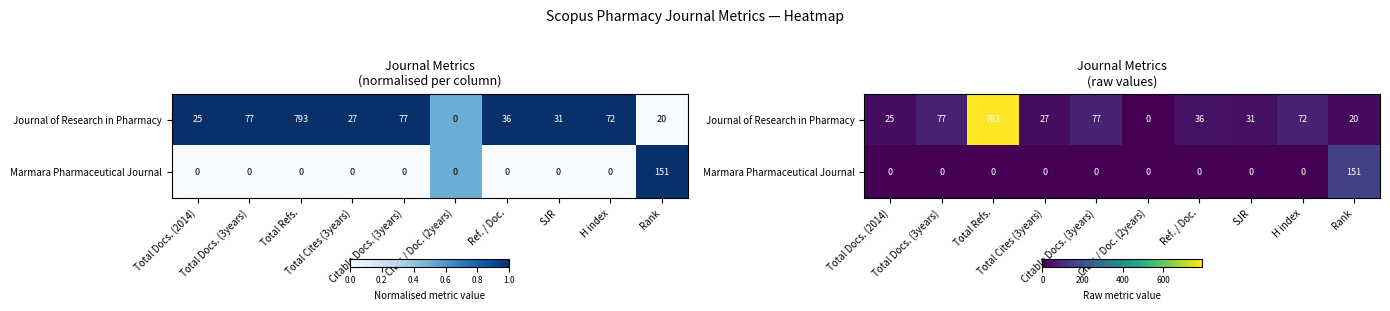

At how many categories does at least one series exceed 543?

1